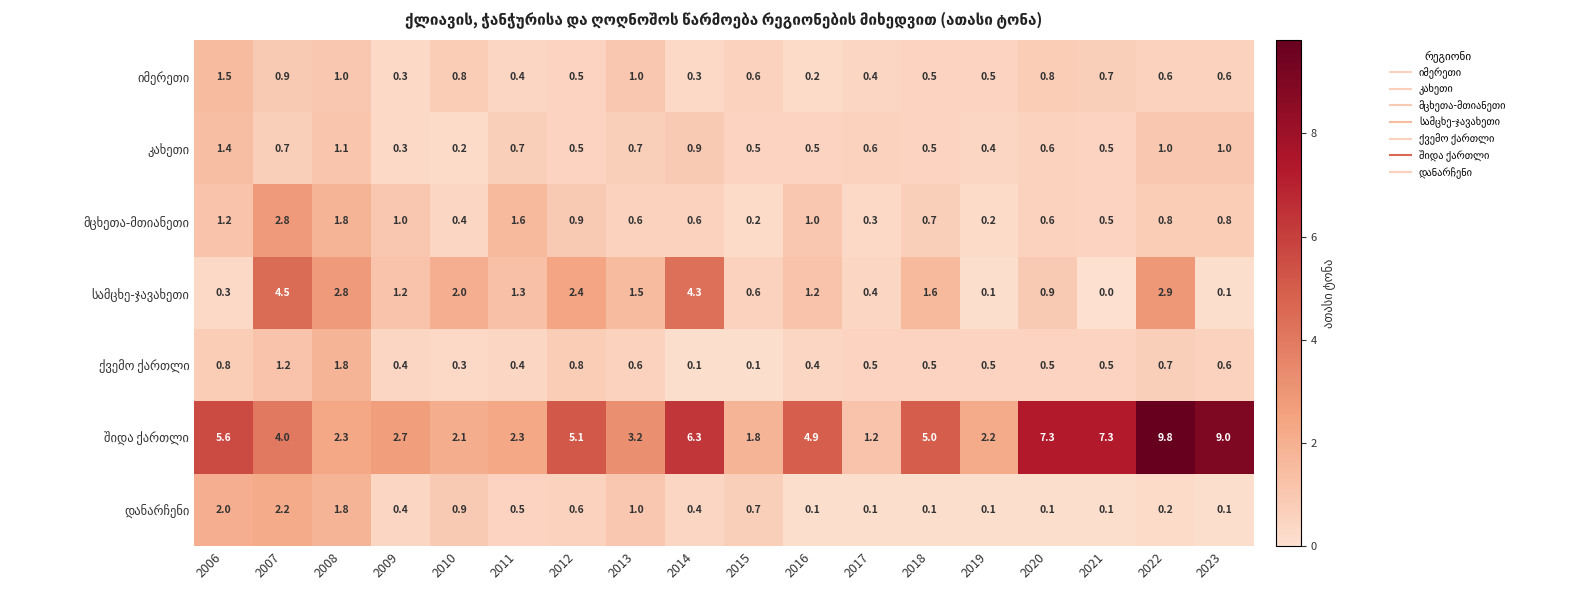

What is the maximum value shown in the chart?

9.8